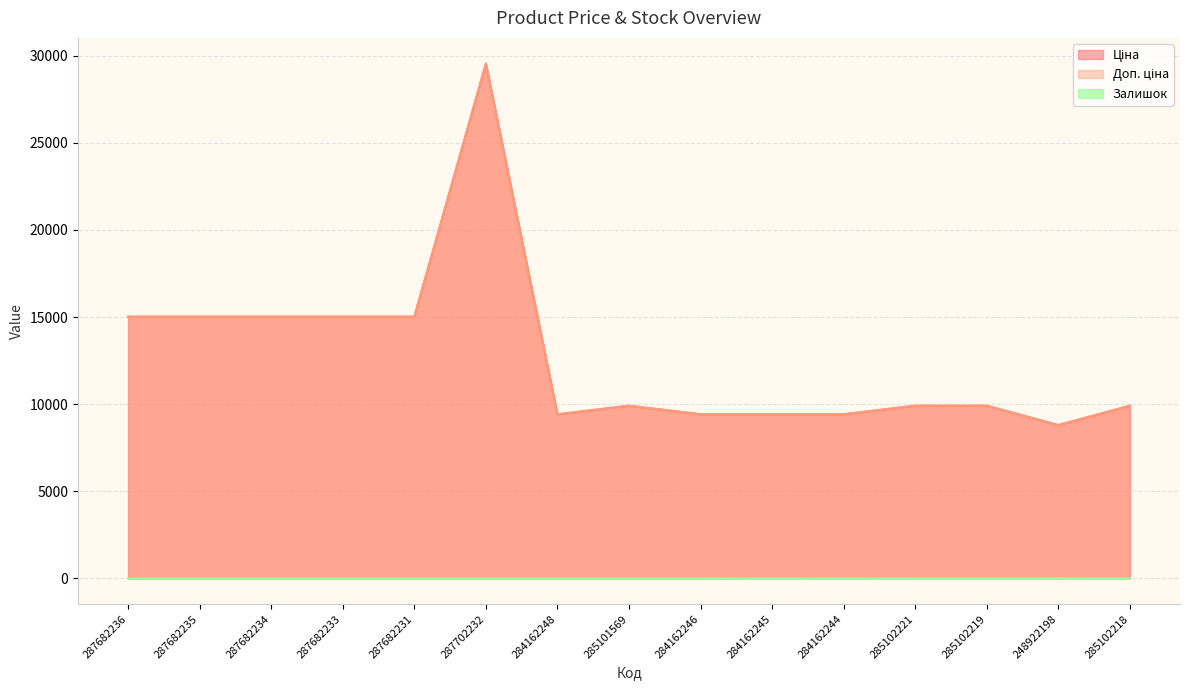

Between 287682236 and 285102221, which is larger?

287682236